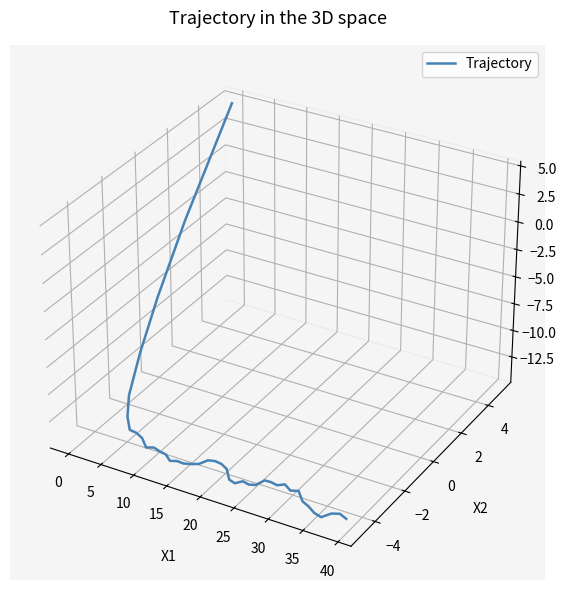

What is the value of the 29th point from the left?

-0.1